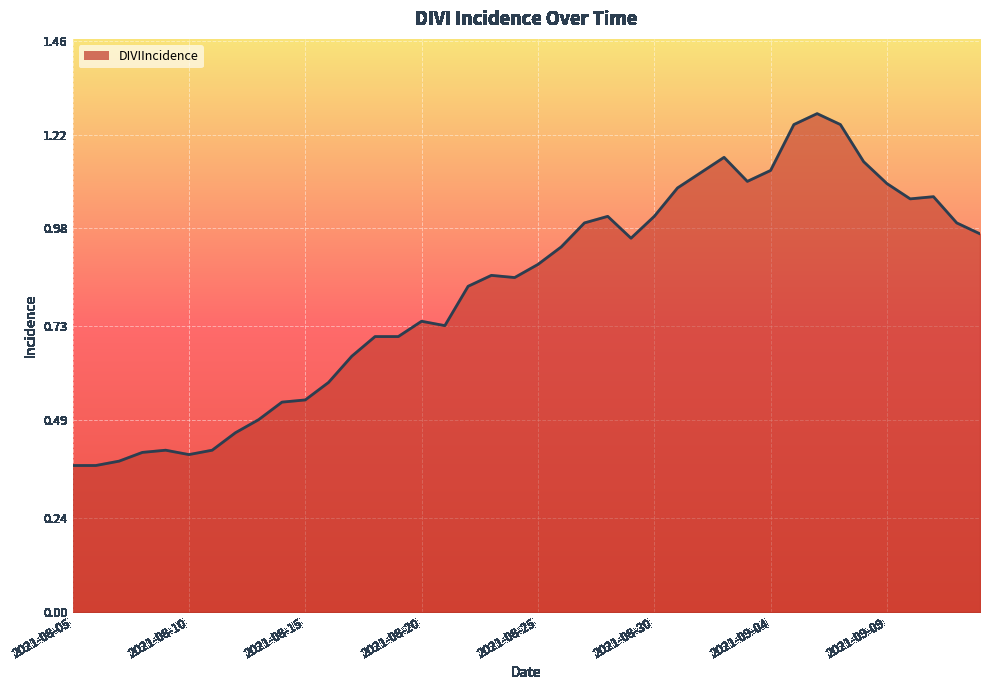

List the labels in order of value, smallest first.

2021-08-05, 2021-08-06, 2021-08-07, 2021-08-10, 2021-08-08, 2021-08-09, 2021-08-11, 2021-08-12, 2021-08-13, 2021-08-14, 2021-08-15, 2021-08-16, 2021-08-17, 2021-08-18, 2021-08-19, 2021-08-21, 2021-08-20, 2021-08-22, 2021-08-24, 2021-08-23, 2021-08-25, 2021-08-26, 2021-08-29, 2021-09-13, 2021-08-27, 2021-09-12, 2021-08-28, 2021-08-30, 2021-09-10, 2021-09-11, 2021-08-31, 2021-09-09, 2021-09-03, 2021-09-01, 2021-09-04, 2021-09-08, 2021-09-02, 2021-09-05, 2021-09-07, 2021-09-06